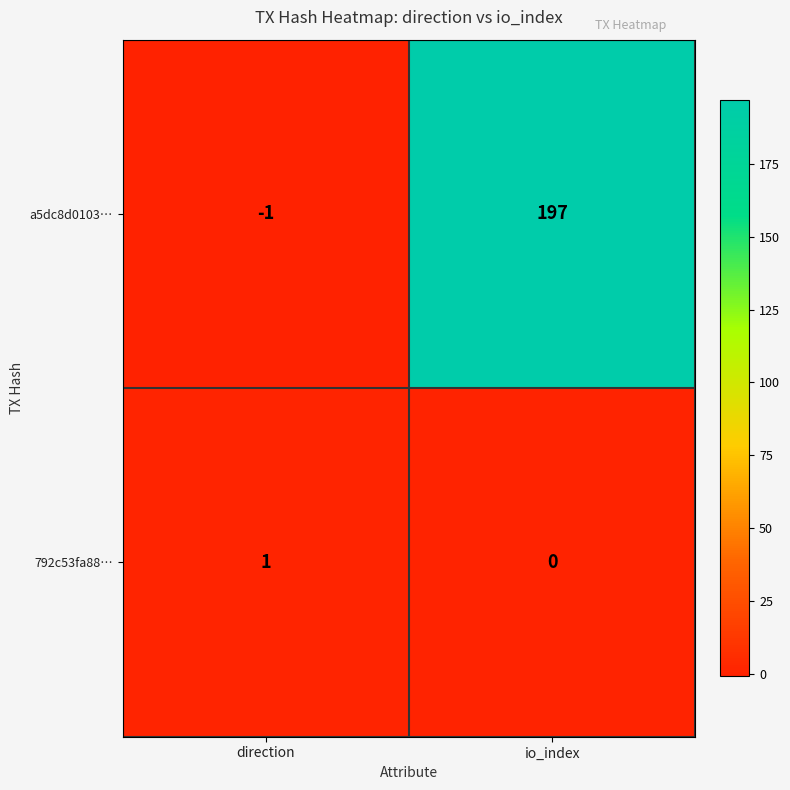

What is the maximum value shown in the chart?

197